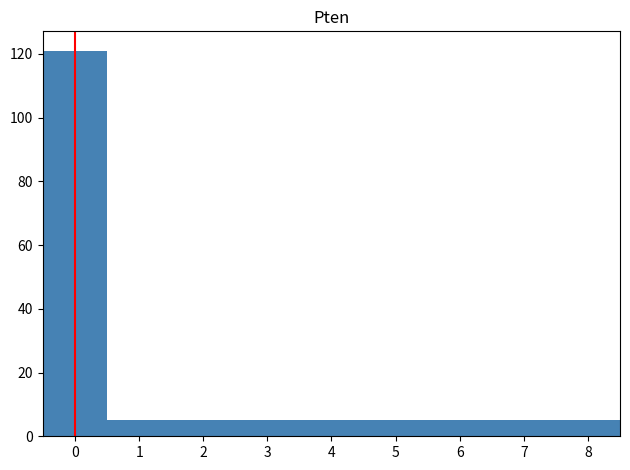

What is the height of the bar covering 4.5 to 5.5 on the x-axis? The values are not printed on the chart, so give them approximately, as read against the axis.

6